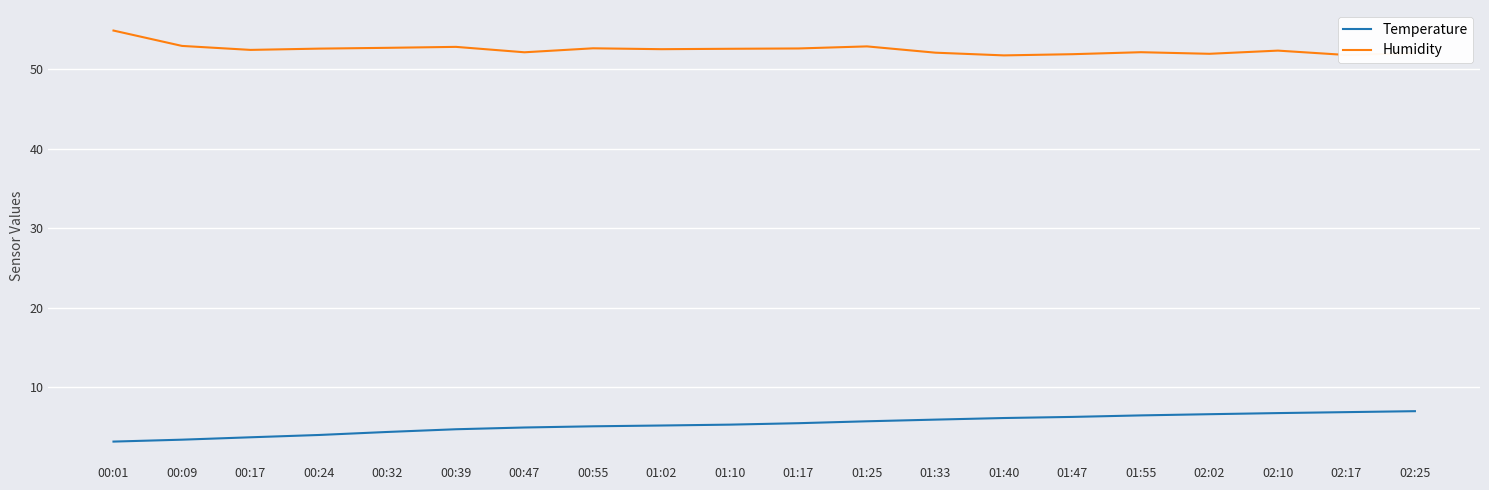

Does the chart display data point markers on the line(s)?

No